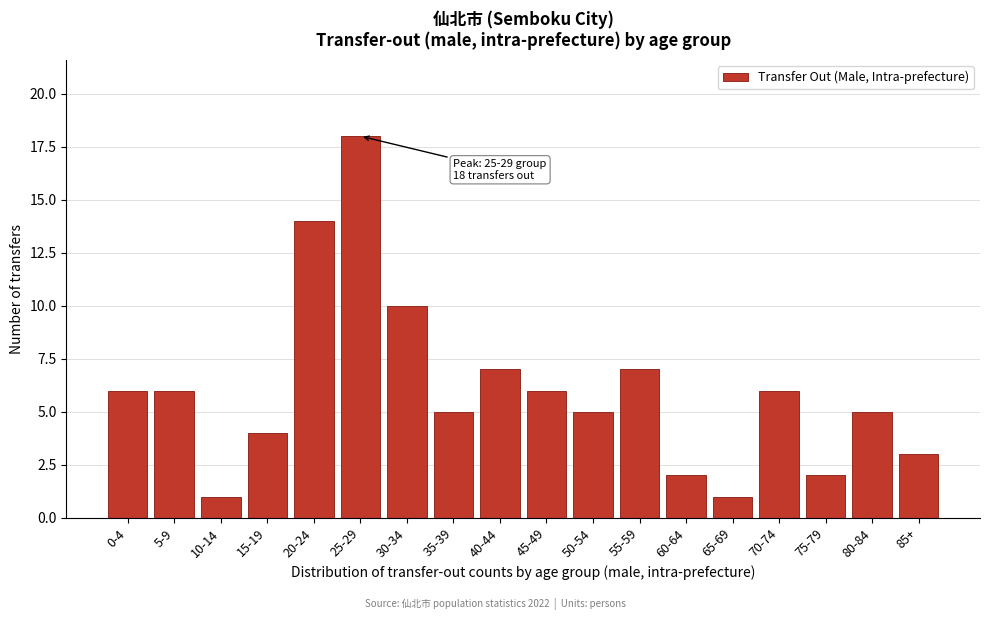

Reading left to right, list all the values displayed in this chart.

0-4=6	5-9=6	10-14=1	15-19=4	20-24=14	25-29=18	30-34=10	35-39=5	40-44=7	45-49=6	50-54=5	55-59=7	60-64=2	65-69=1	70-74=6	75-79=2	80-84=5	85+=3